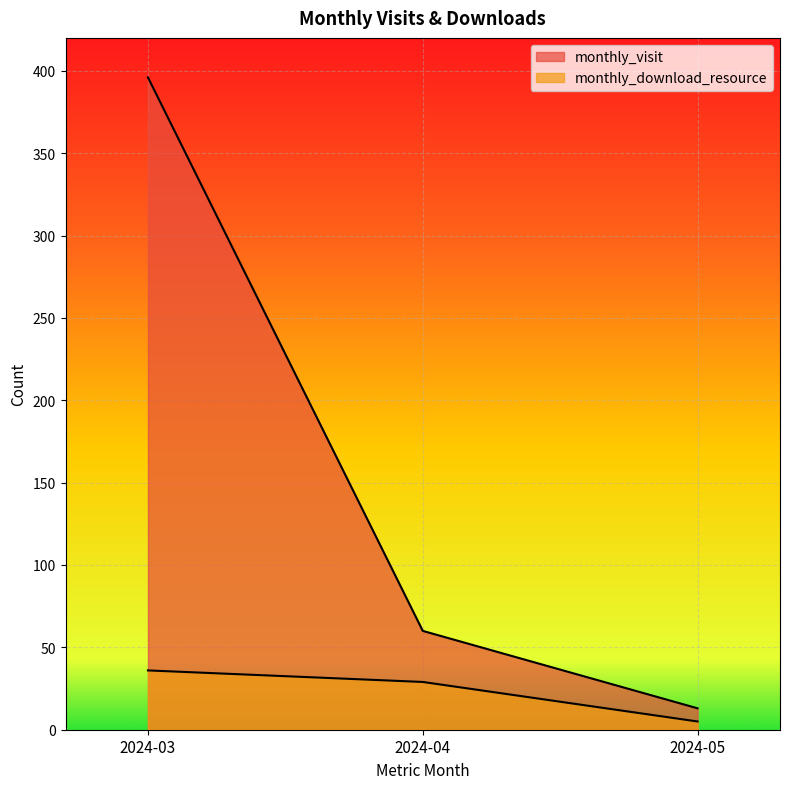

Reading right to left, transcribe all the data shown in this chart.

monthly_visit: 2024-05=13	2024-04=60	2024-03=396
monthly_download_resource: 2024-05=5	2024-04=29	2024-03=36